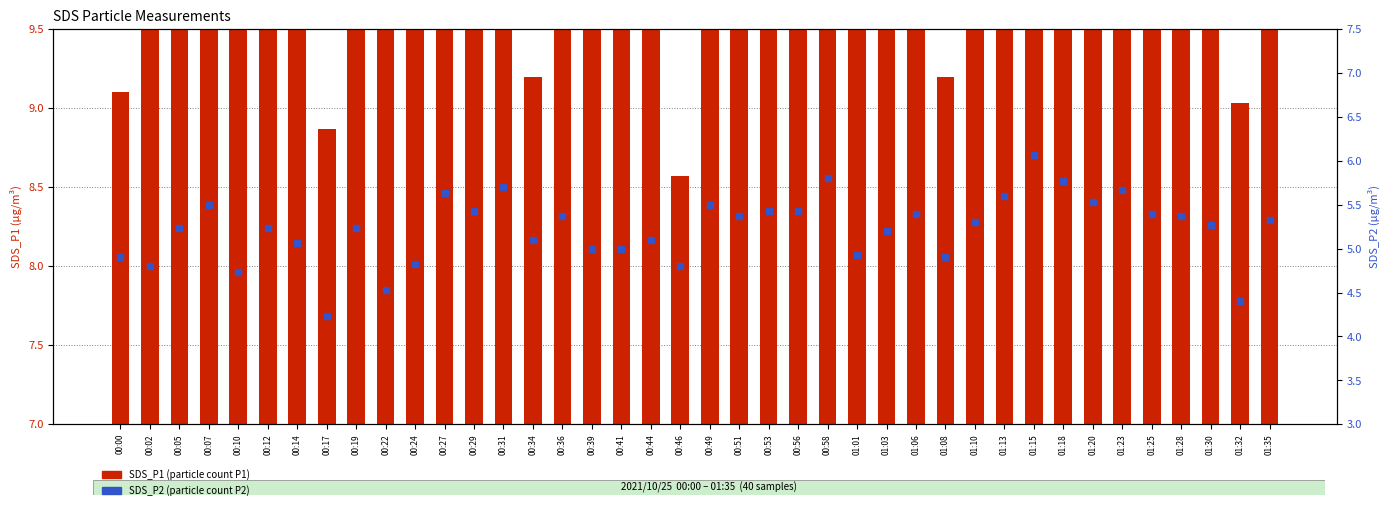

Is the value of SDS_P1 (particle count P1) at 00:07 greater than the value of SDS_P2 (particle count P2) at 00:00?

Yes